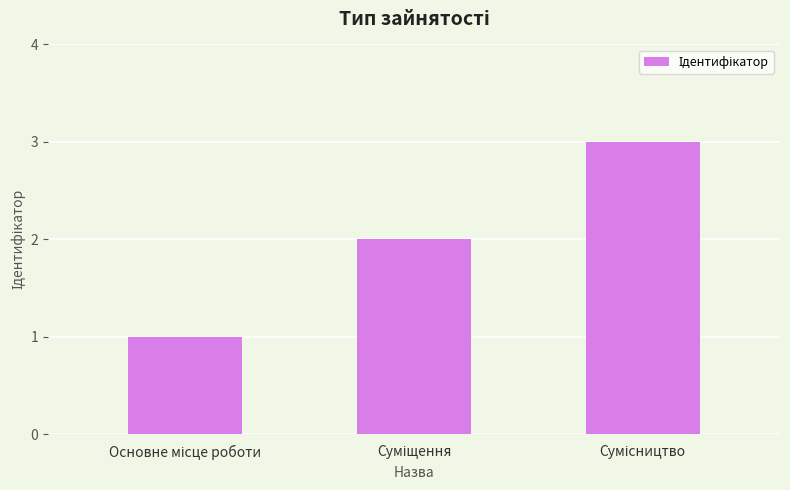

What is the sum of all values?

6